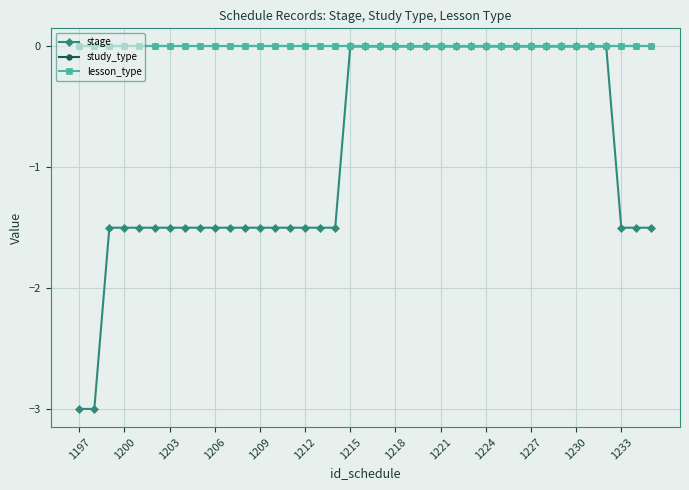

True or false: stage and study_type cross at least once.

False